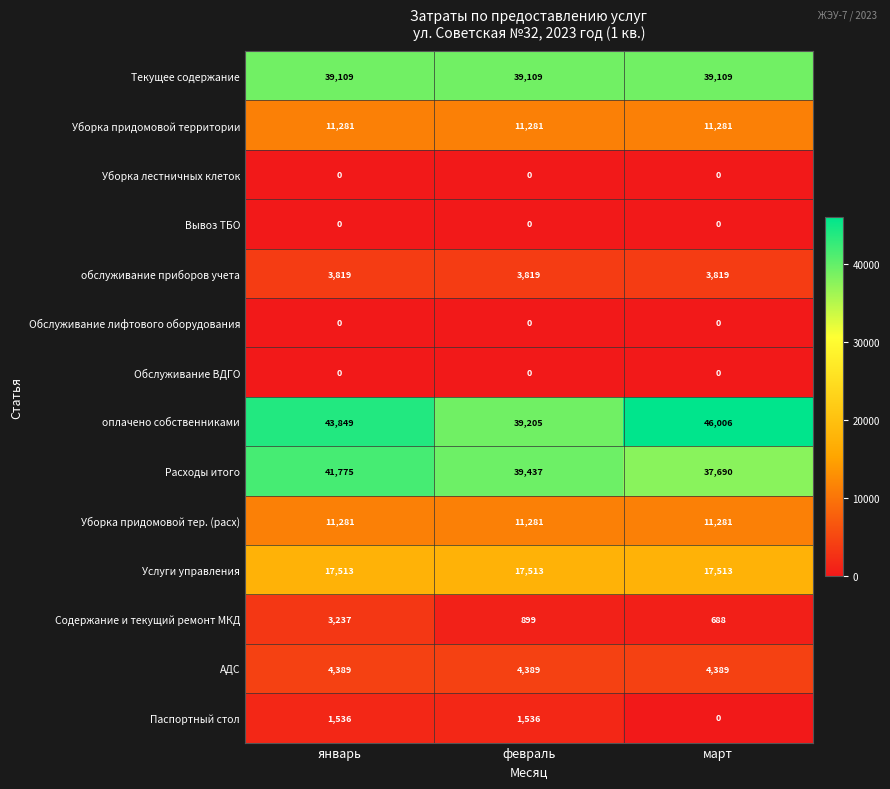

What is the difference between the maximum and minimum values in the оплачено собственниками series?

6801